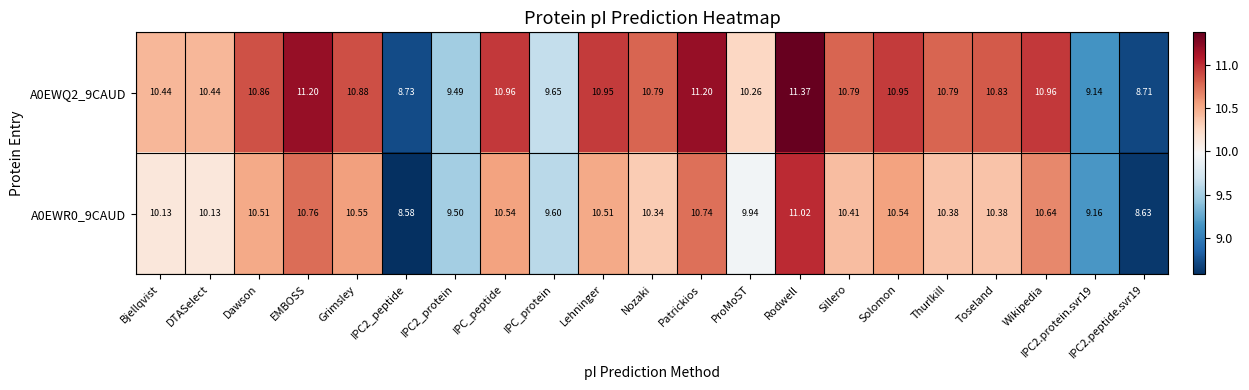

At which label does A0EWR0_9CAUD first exceed 10?

Bjellqvist